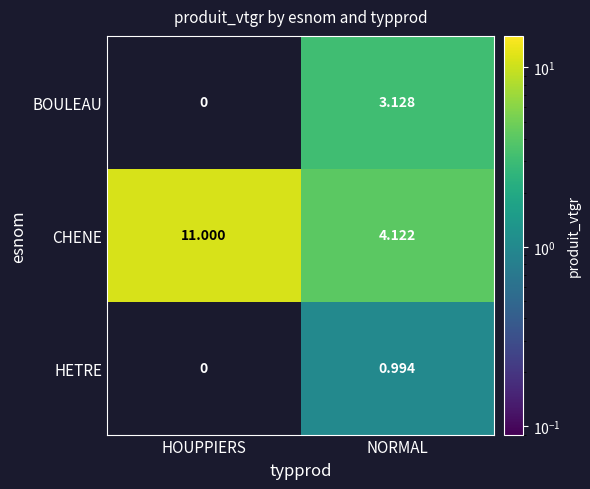

Is the value of BOULEAU at NORMAL greater than the value of HETRE at NORMAL?

Yes